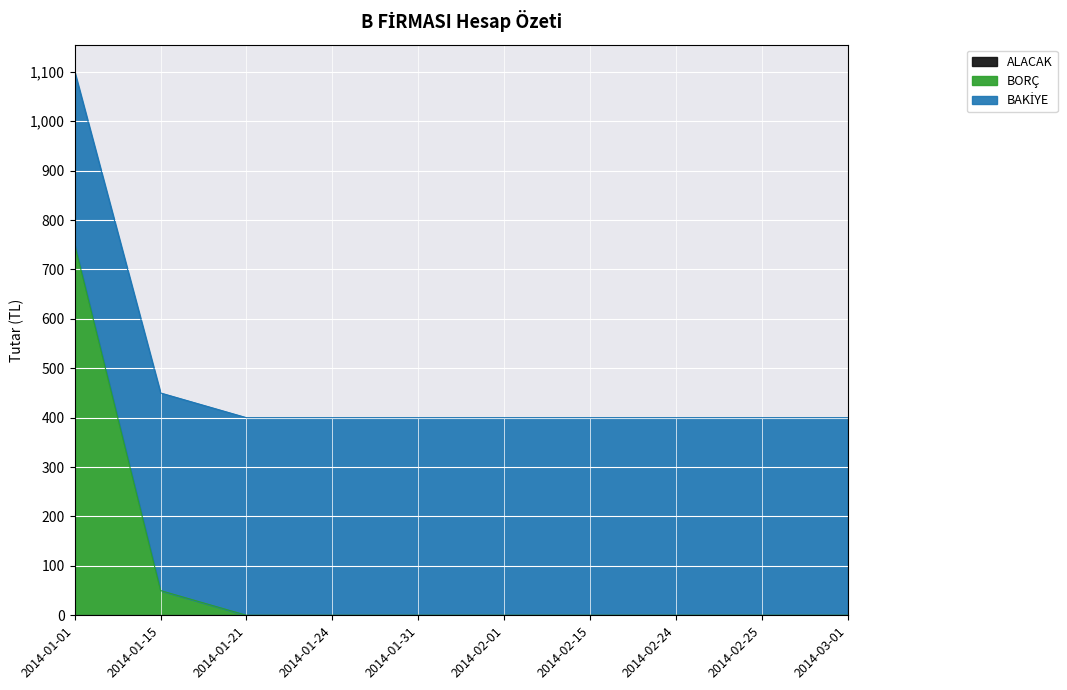

What is the highest value of the BORÇ series?

750